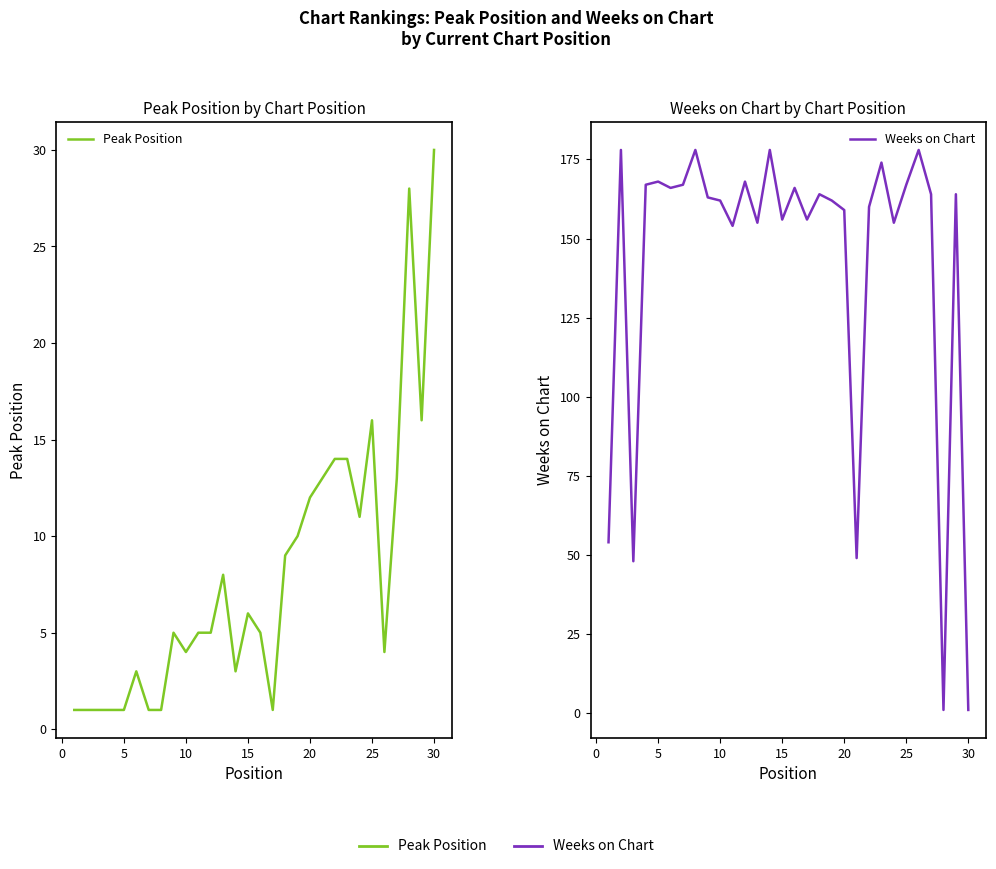

How many times do Weeks on Chart and Peak Position cross each other?

3